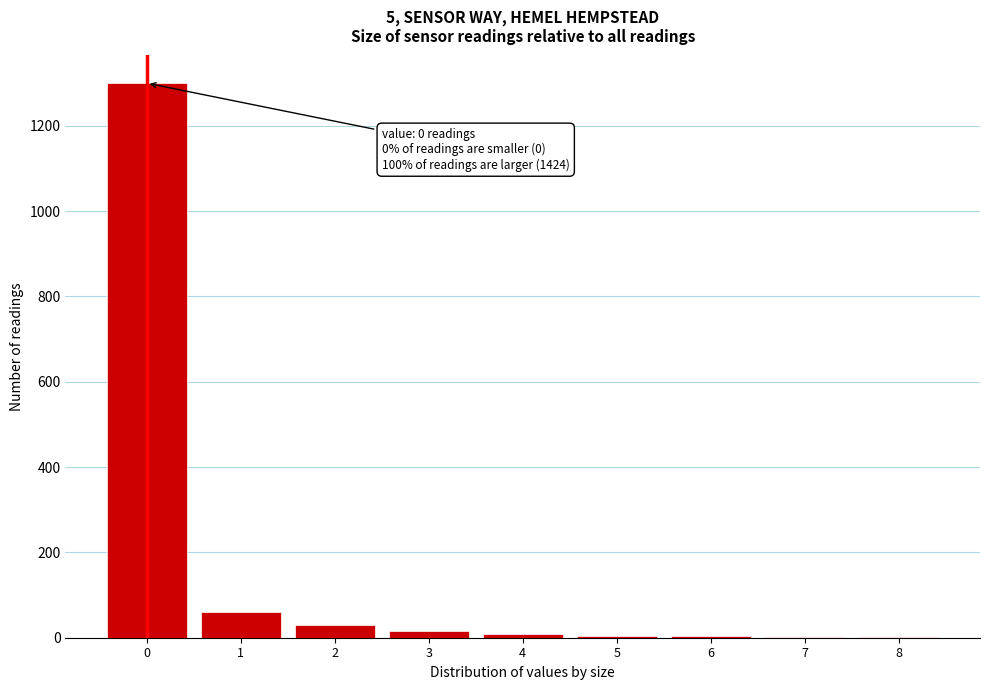

What is the sum of all values?

1424